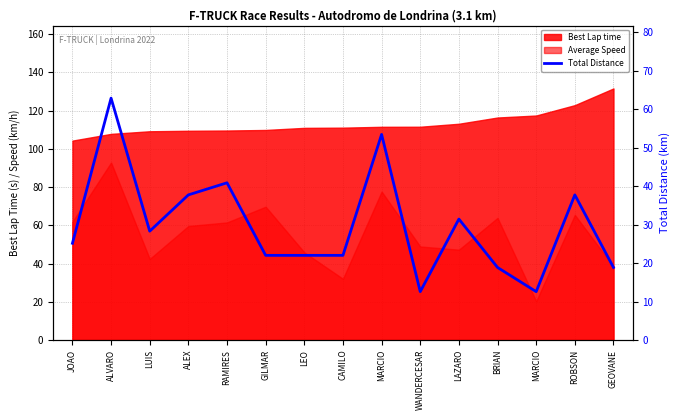

Reading left to right, transcribe all the data shown in this chart.

JOAO=25.2	ALVARO=62.9	LUIS=28.3	ALEX=37.8	RAMIRES=40.9	GILMAR=22.0	LEO=22.0	CAMILO=22.0	MARCIO=53.5	WANDERCESAR=12.6	LAZARO=31.5	BRIAN=18.9	MARCIO=12.6	ROBSON=37.8	GEOVANE=18.9